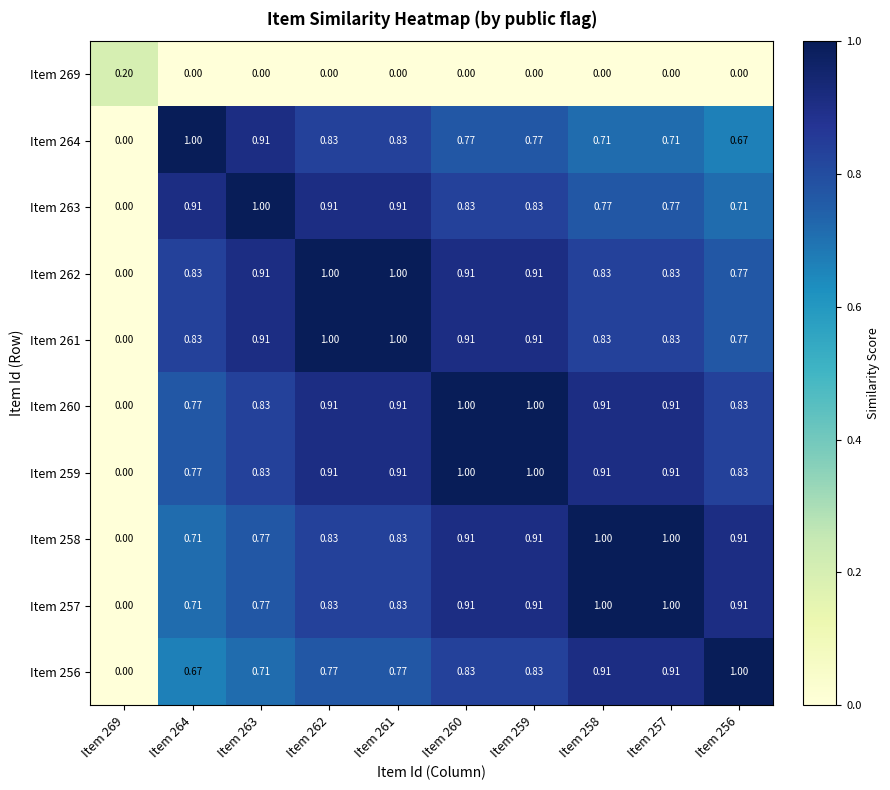

Is the value of Item 263 at Item 269 greater than the value of Item 256 at Item 259?

No